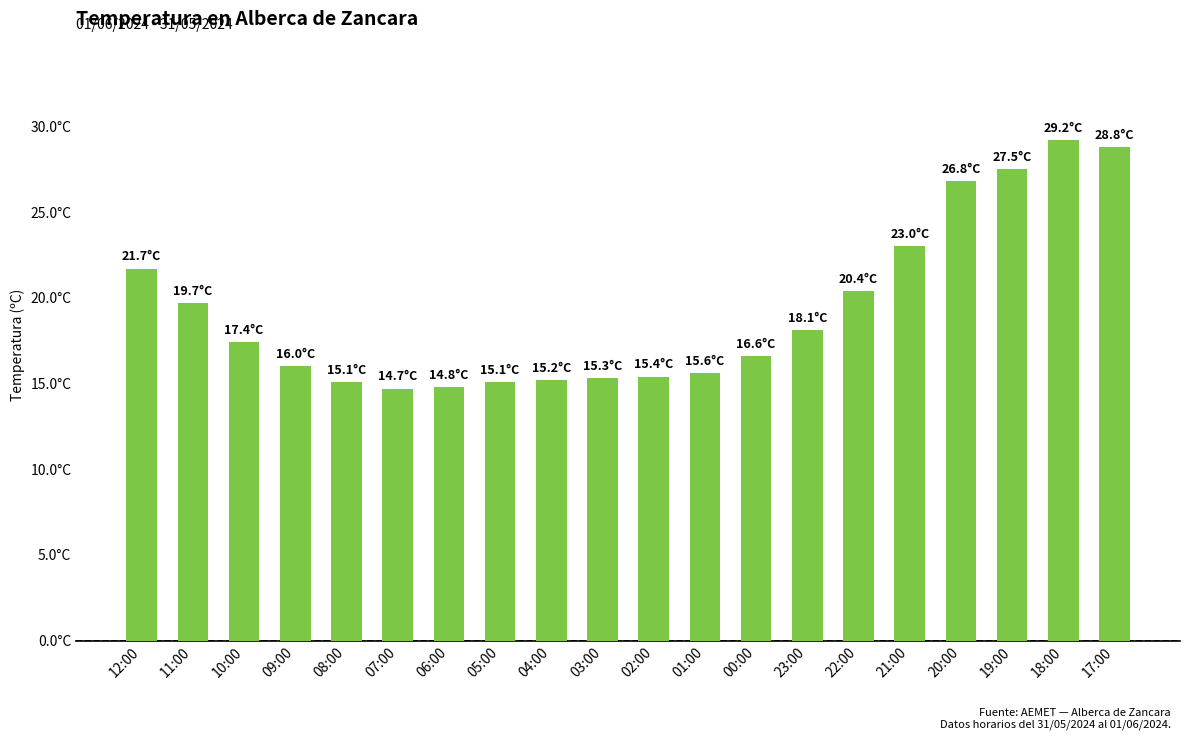

What value does the data have at 00:00?

16.6